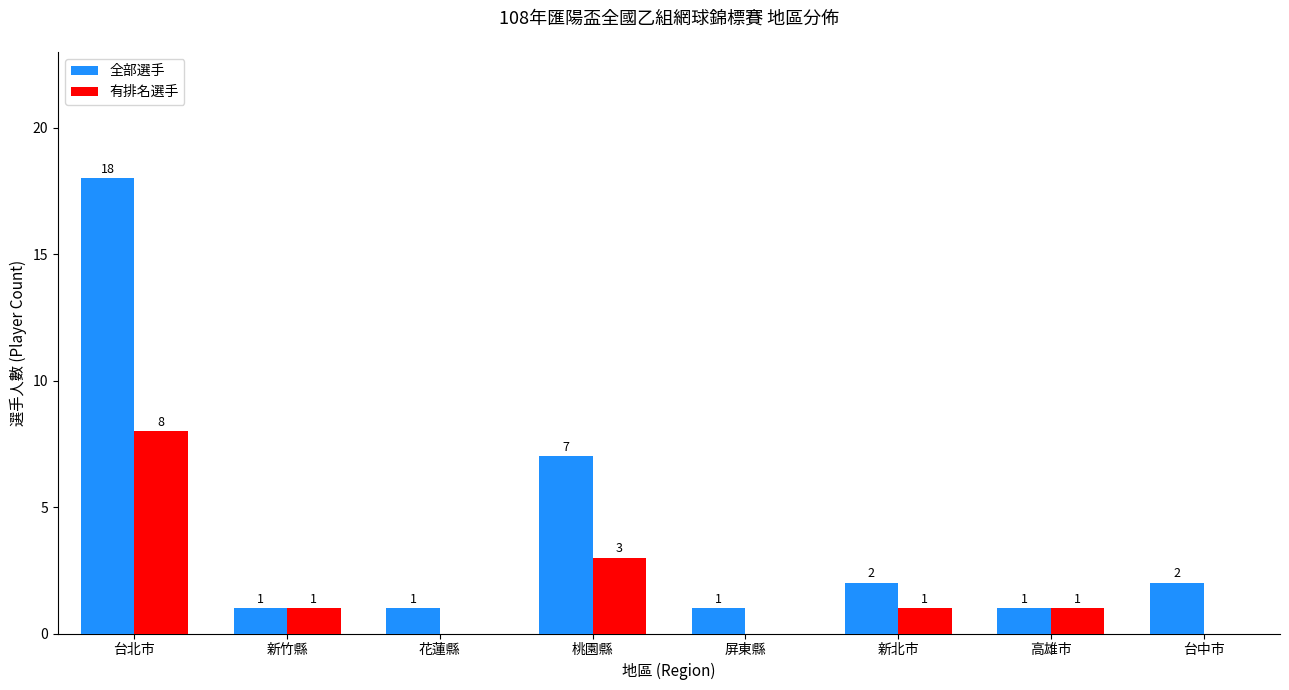

How many categories are shown in the chart?

8